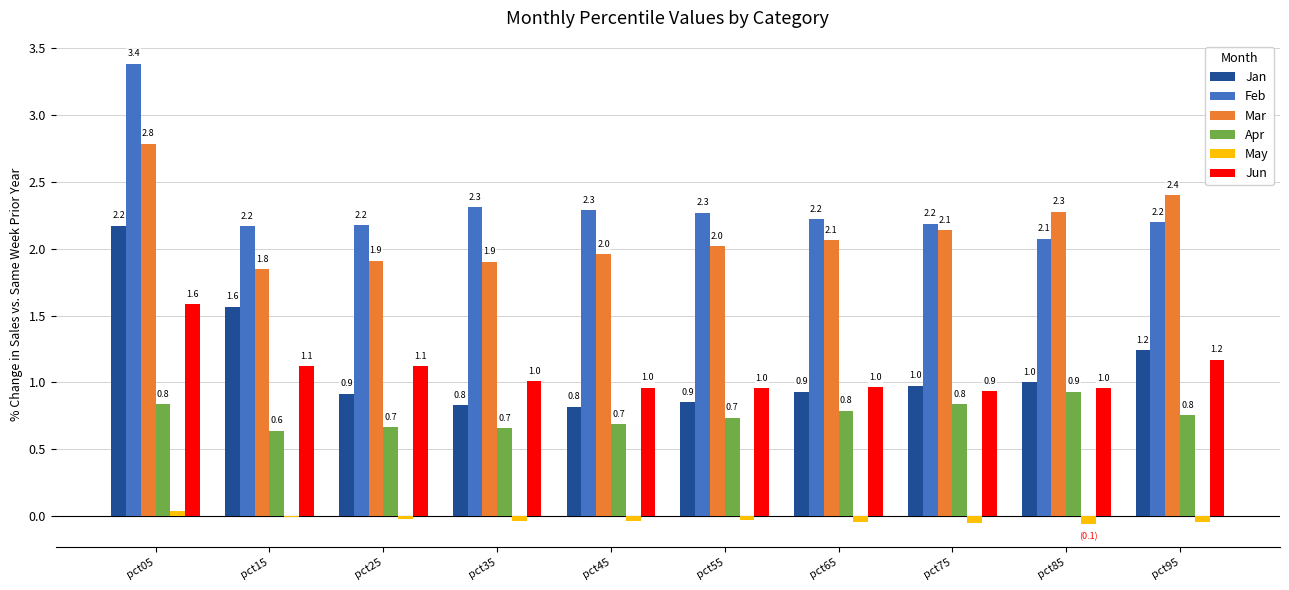

Which series changed the most between pct35 and pct45?

Mar